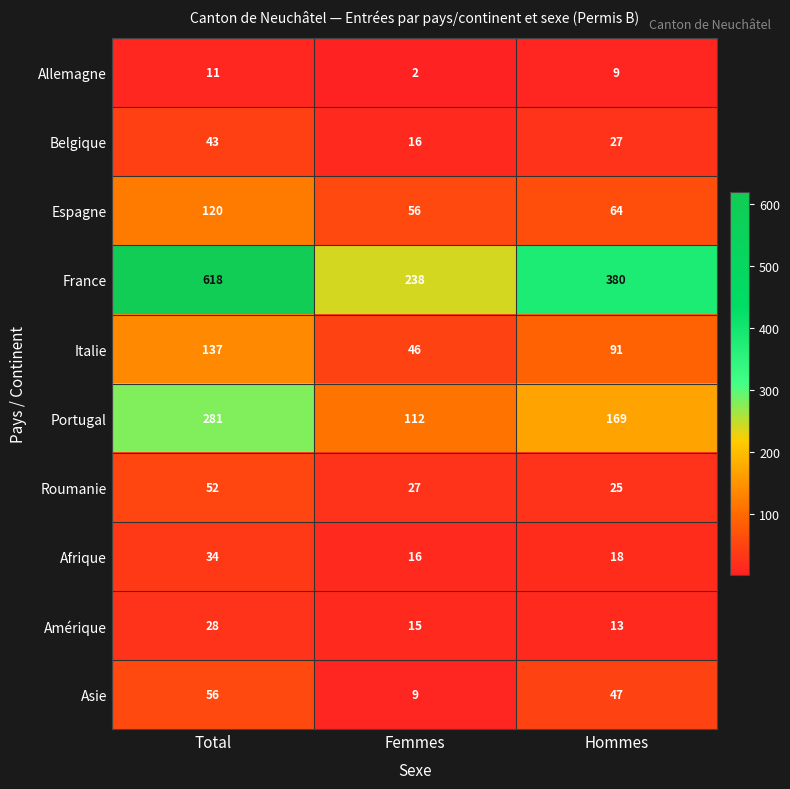

What is the total value across all series at Femmes?

537